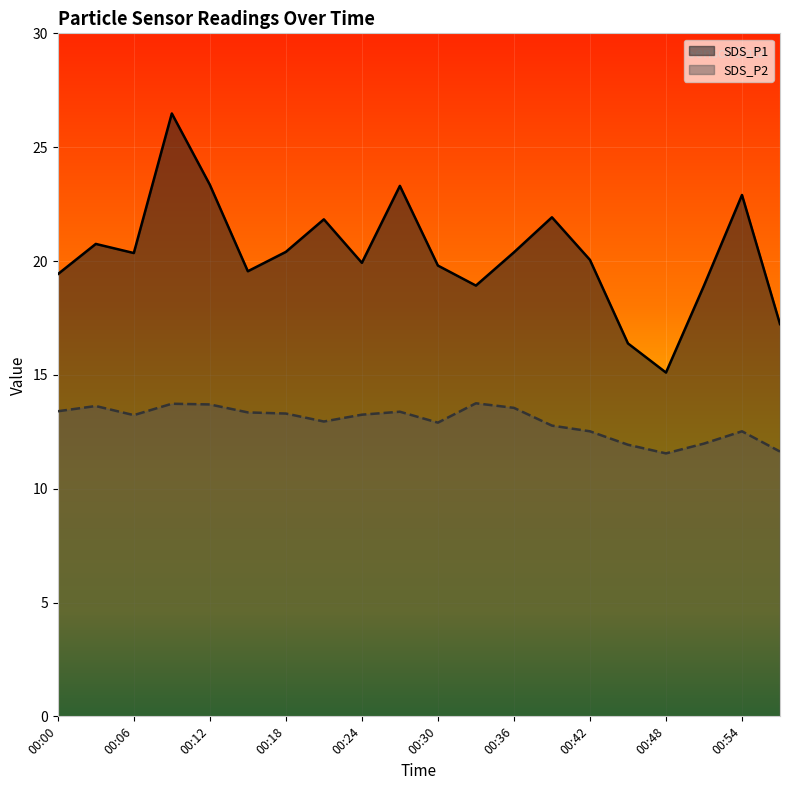

Is it true that SDS_P2 equals 12.9 at 00:30?

True